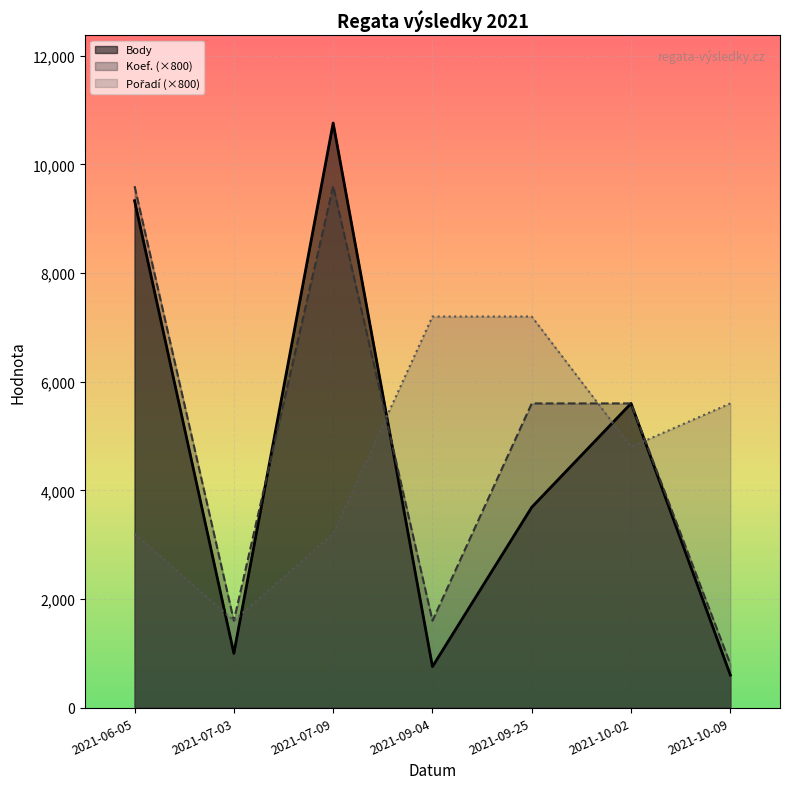

What is the total value across all series at 2021-07-03?

4198